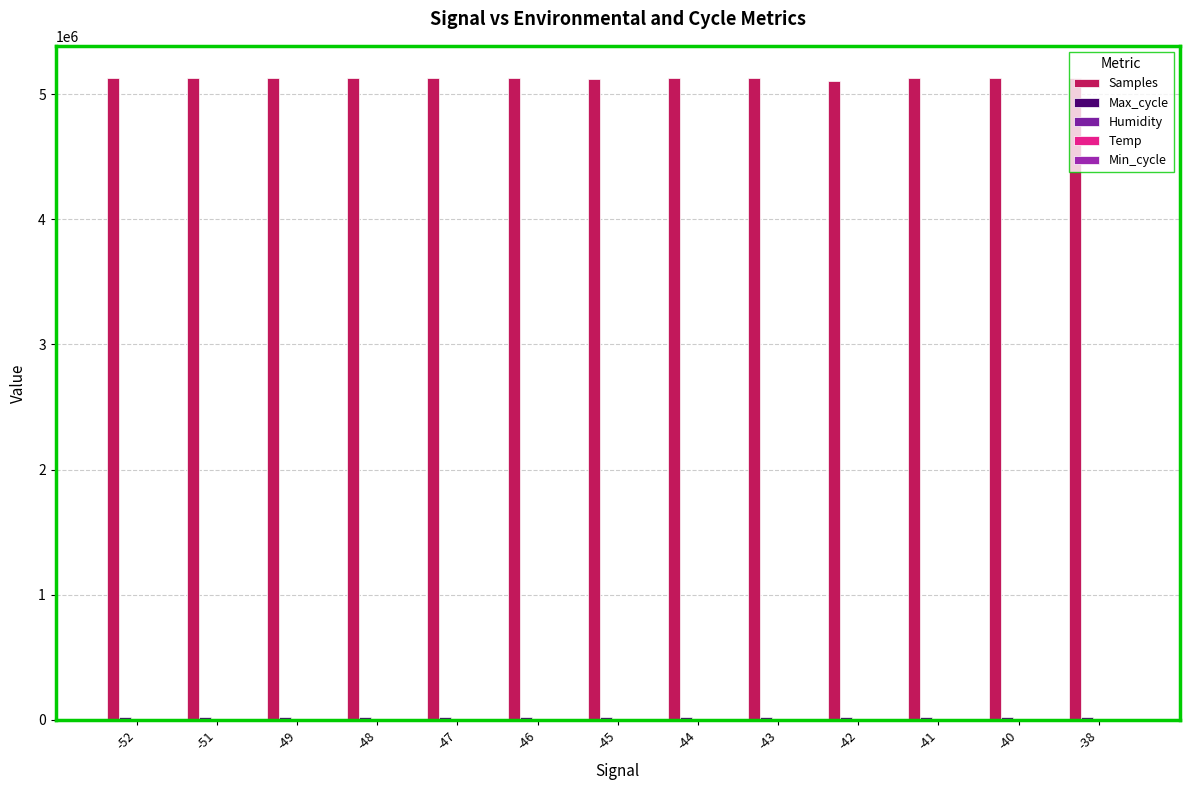

What is the sum of all Min_cycle values?

364.0